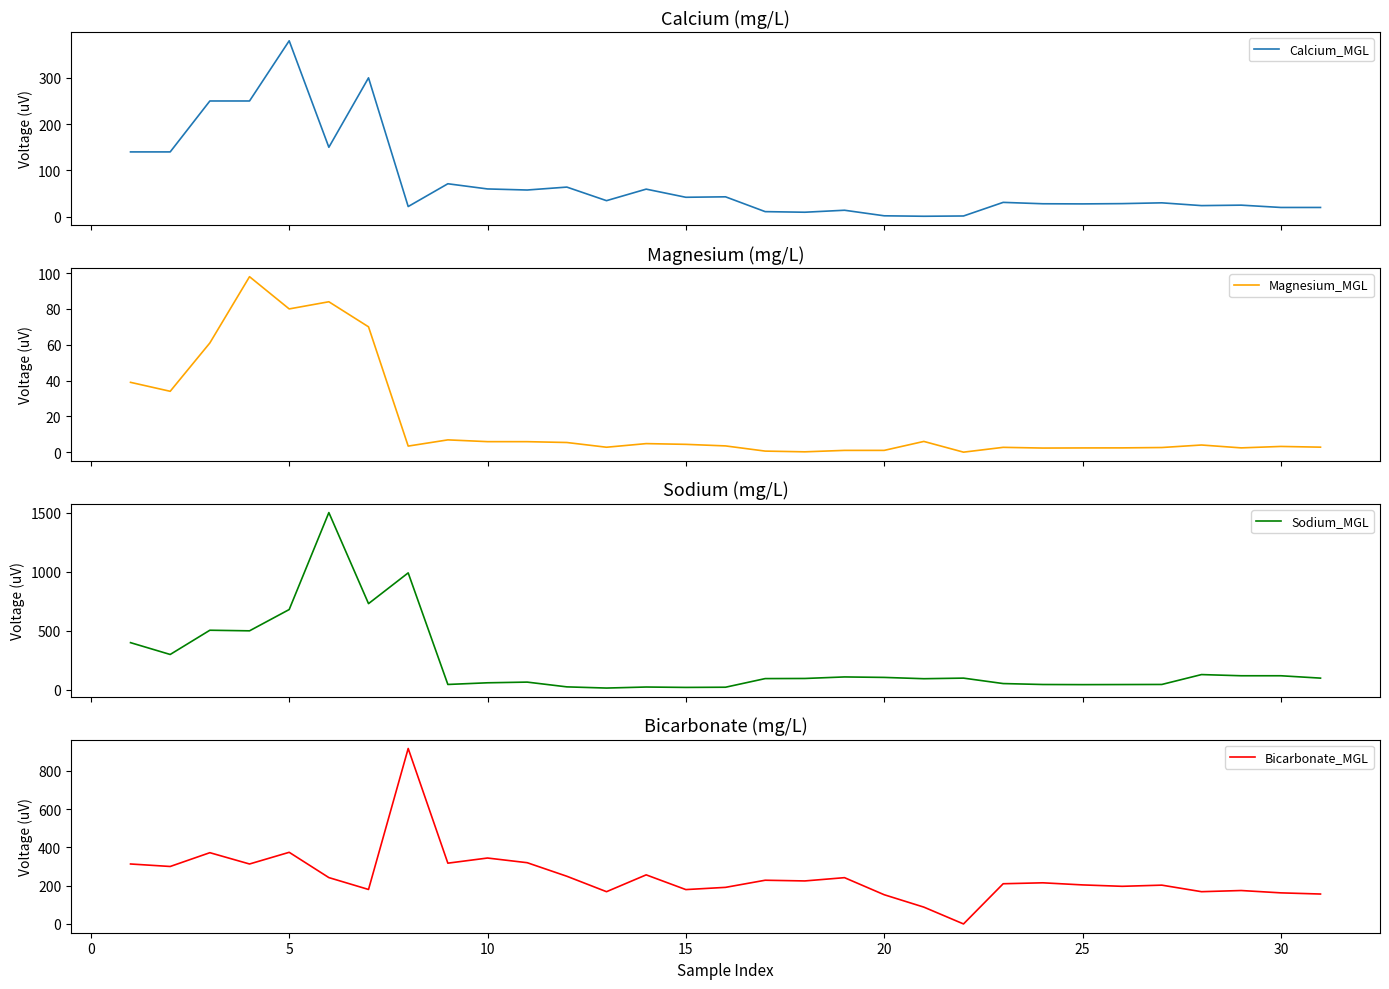

Which series has the largest total across all categories?

Bicarbonate_MGL